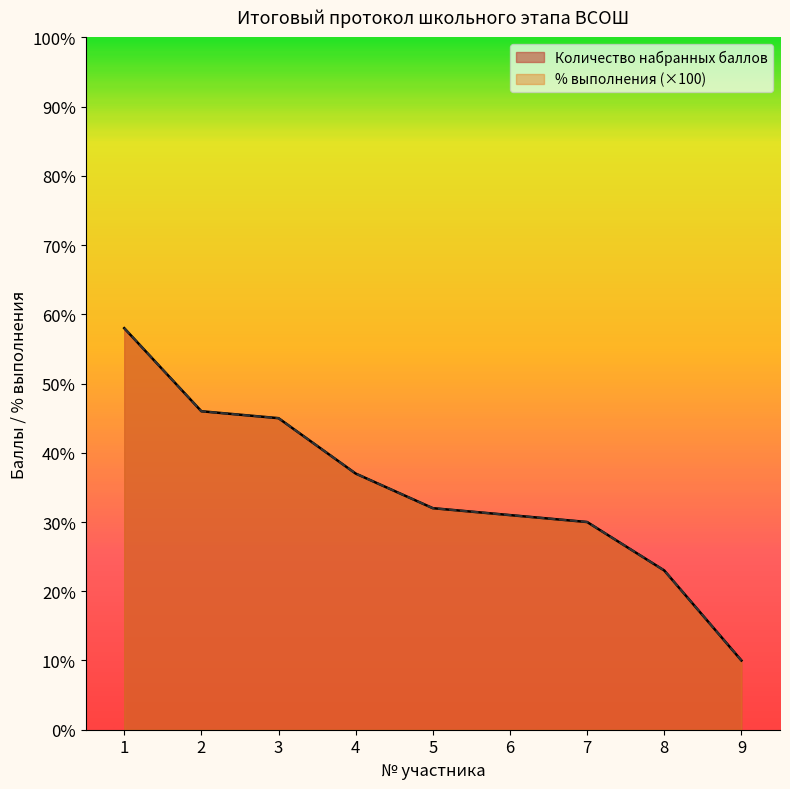

What is the difference between the maximum and minimum values in the % выполнения series?

48.0